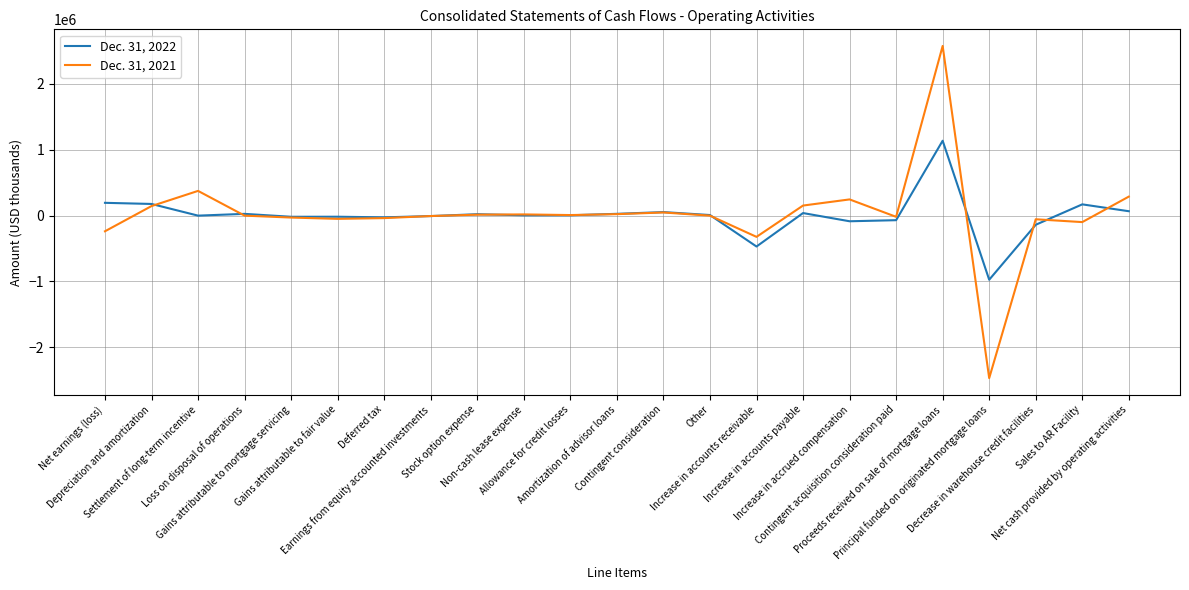

What is the minimum value for Dec. 31, 2021?

-2467733